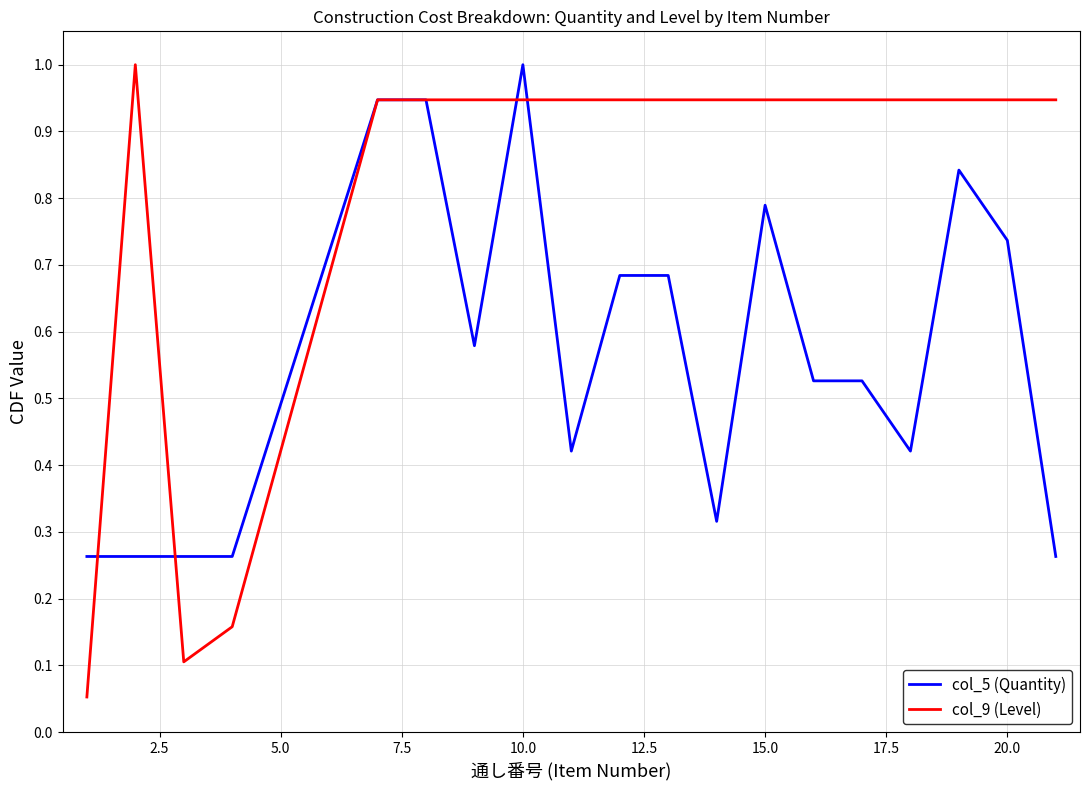

Rank the series by their average value, from highest to lowest.

col_9 (Level), col_5 (Quantity)